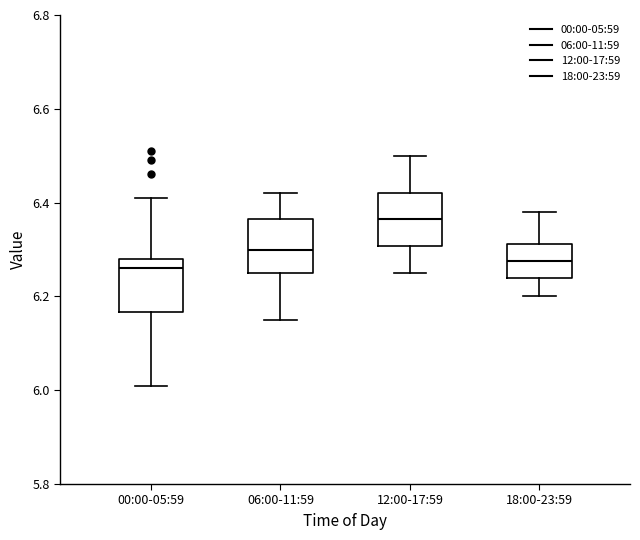

Reading left to right, transcribe this box plot: for each box, give where its median line is, the range the box spans, and where its two whiskers end, as read against the y-axis. The values are not printed on the chart, so give them approximately, as read against the axis.

00:00-05:59: median 6.26, box 6.16 to 6.28, whiskers 6.02 to 6.42
06:00-11:59: median 6.30, box 6.26 to 6.36, whiskers 6.16 to 6.42
12:00-17:59: median 6.36, box 6.30 to 6.42, whiskers 6.26 to 6.50
18:00-23:59: median 6.28, box 6.24 to 6.32, whiskers 6.20 to 6.38